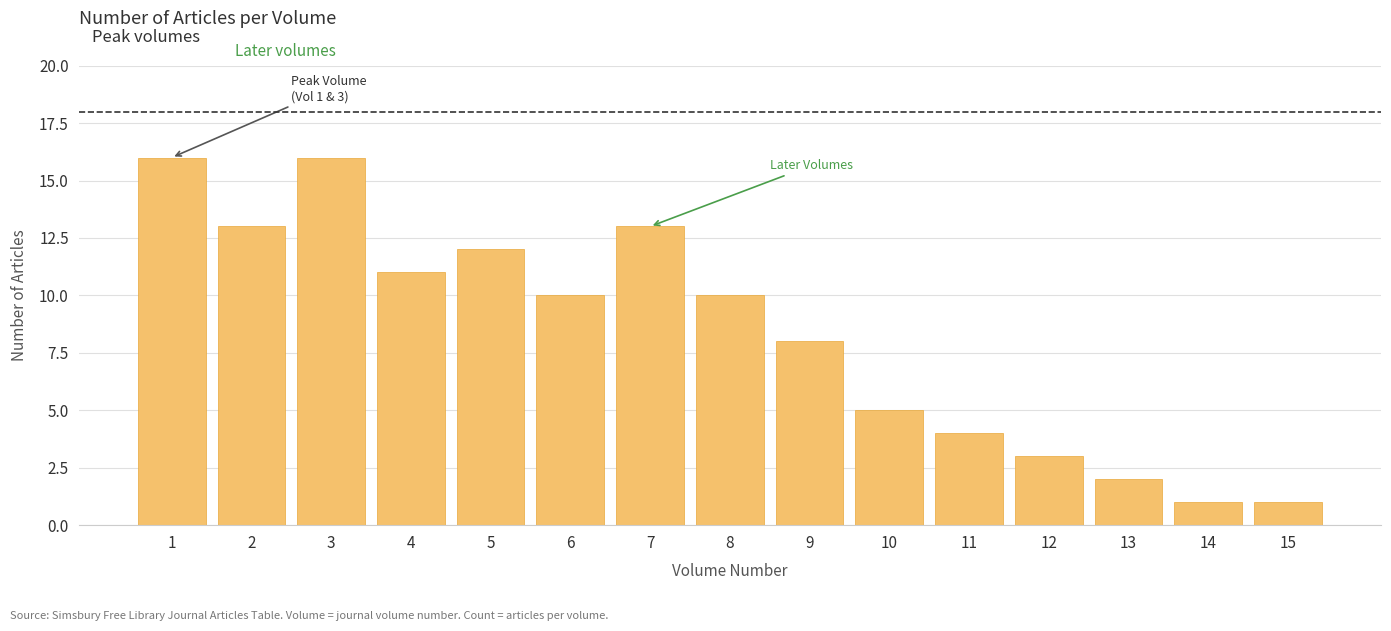

Reading left to right, what are all the values shown in this chart?

16	13	16	11	12	10	13	10	8	5	4	3	2	1	1